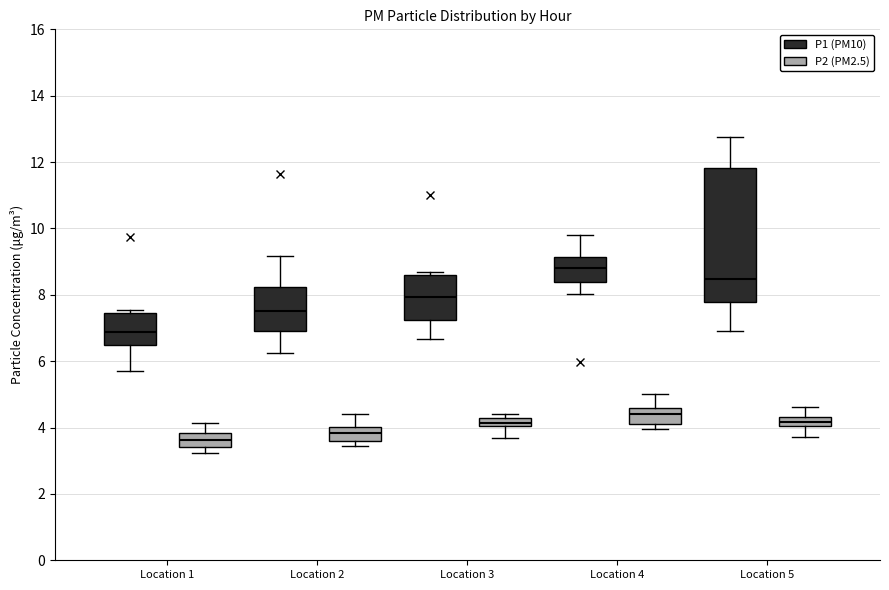

Which box is the tallest, from its lower edge to its upper edge?

Location 5 (P1 (PM10))